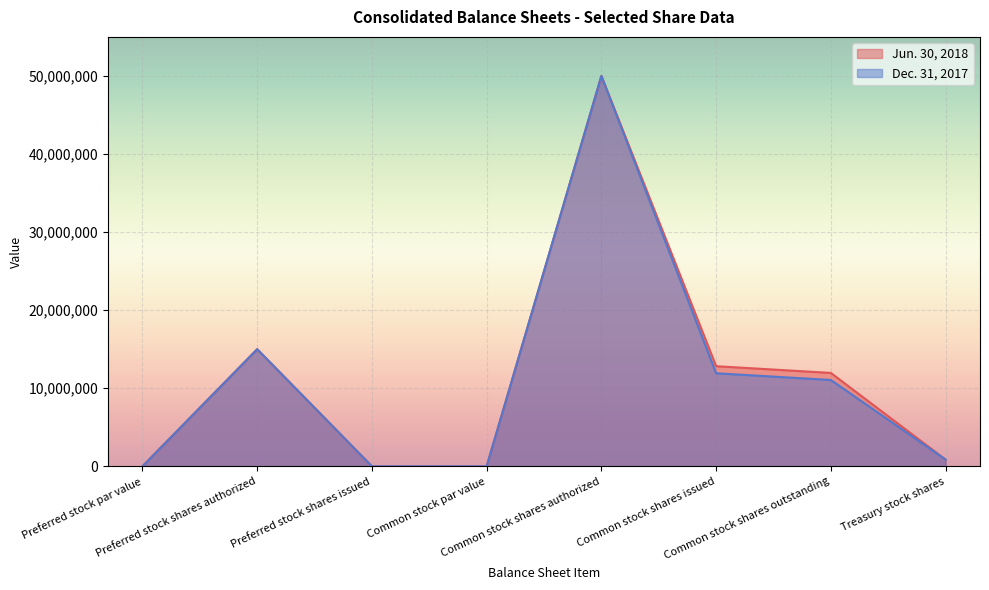

True or false: Jun. 30, 2018 and Dec. 31, 2017 intersect in this chart.

False